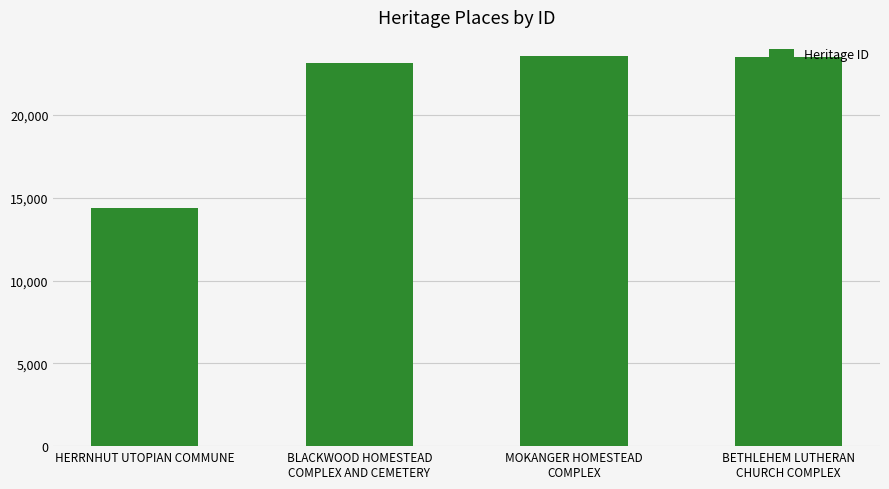

What is the minimum value shown in the chart?

14358